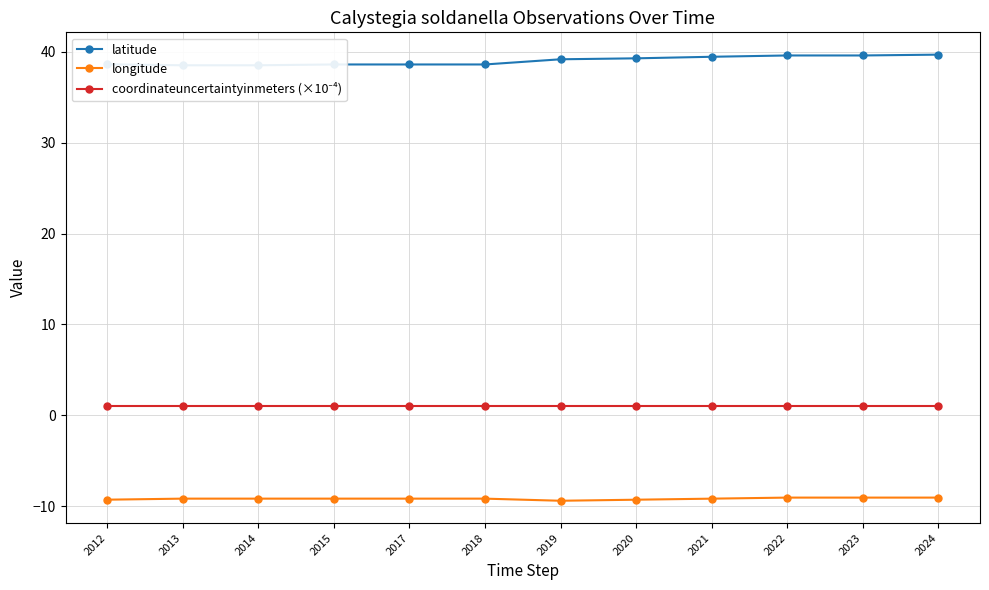

Reading left to right, list all the values displayed in this chart.

latitude: 2012=38.6	2013=38.5	2014=38.5	2015=38.6	2017=38.6	2018=38.6	2019=39.2	2020=39.3	2021=39.5	2022=39.6	2023=39.6	2024=39.7
longitude: 2012=-9.3	2013=-9.2	2014=-9.2	2015=-9.2	2017=-9.2	2018=-9.2	2019=-9.4	2020=-9.3	2021=-9.2	2022=-9.1	2023=-9.1	2024=-9.1
coordinateuncertaintyinmeters (×10⁻⁴): 2012=1.0	2013=1.0	2014=1.0	2015=1.0	2017=1.0	2018=1.0	2019=1.0	2020=1.0	2021=1.0	2022=1.0	2023=1.0	2024=1.0